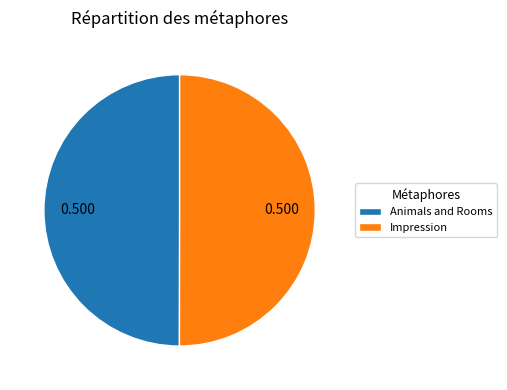

Do Animals and Rooms and Impression together represent more than half of the pie?

Yes